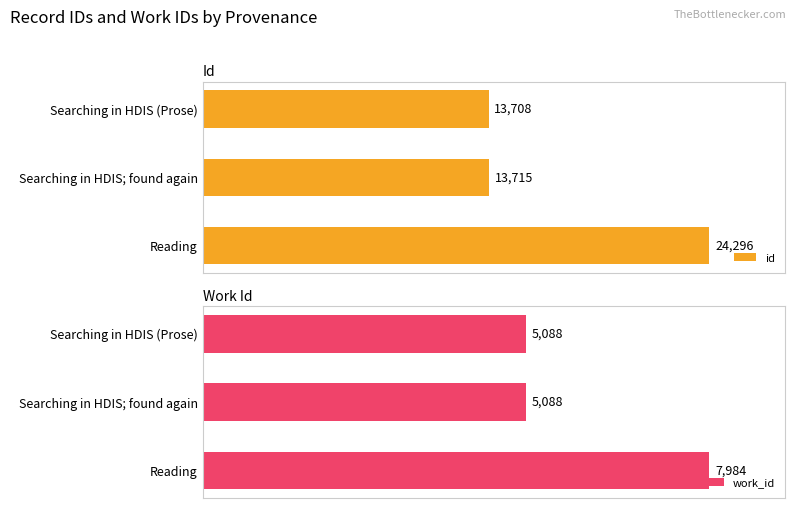

Rank the categories by id value from highest to lowest.

Reading, Searching in HDIS; found again, Searching in HDIS (Prose)